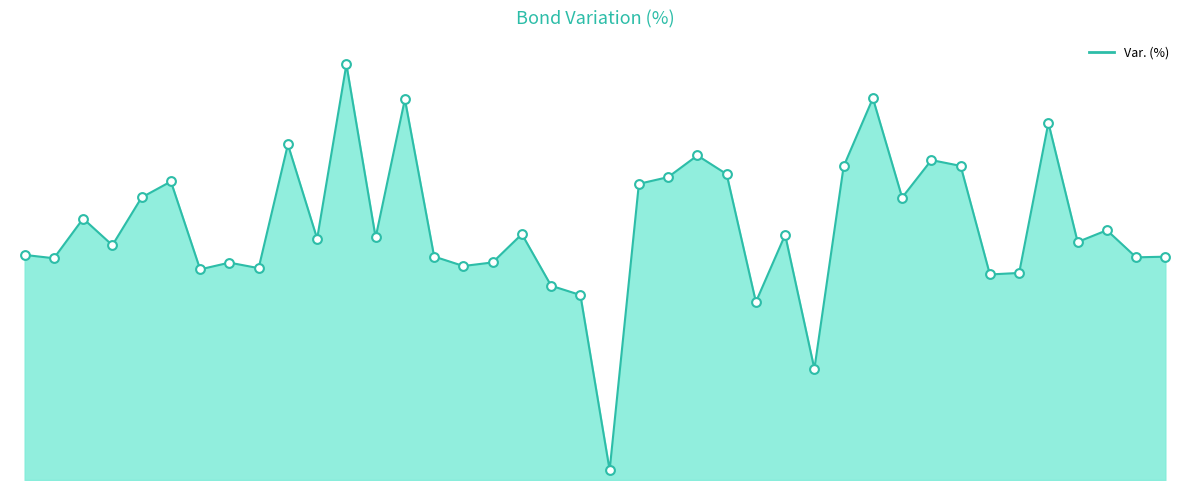

Which has a higher value, FR001400P728 or XS2737652474?

XS2737652474